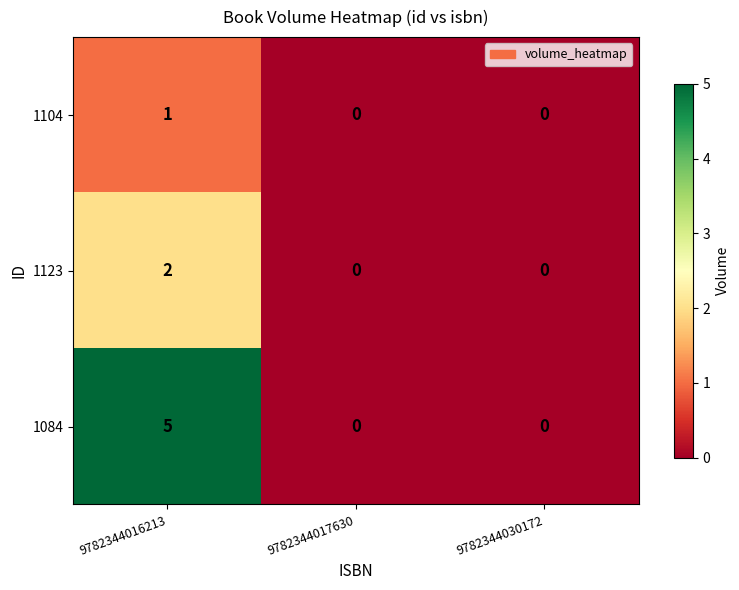

Is it true that 1123 equals 1 at 9782344030172?

False